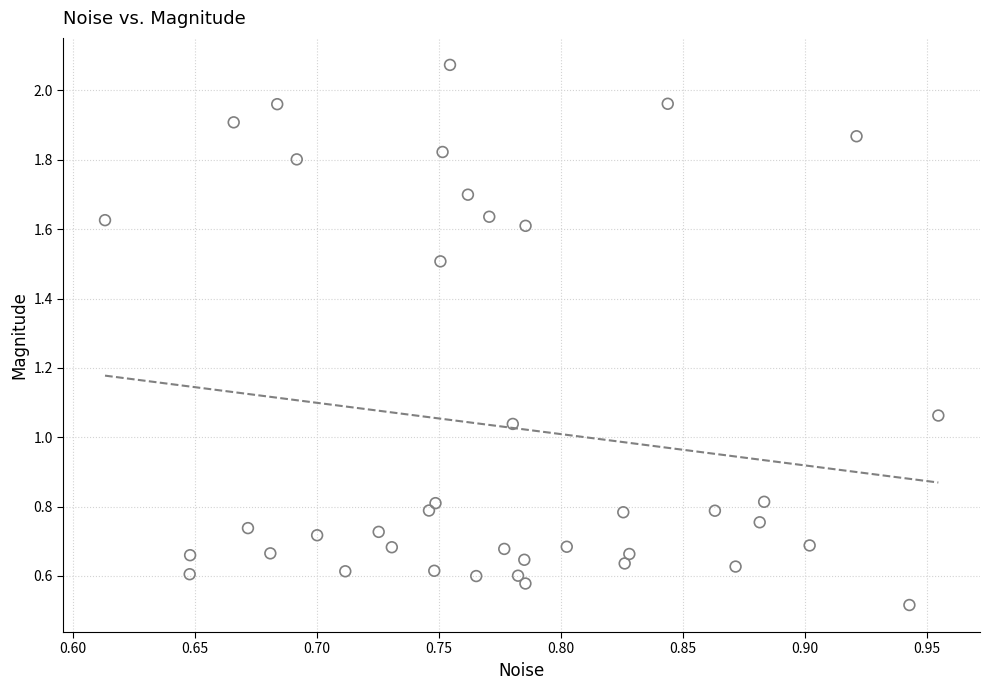

What is the range of X values (max minus min)?

0.3